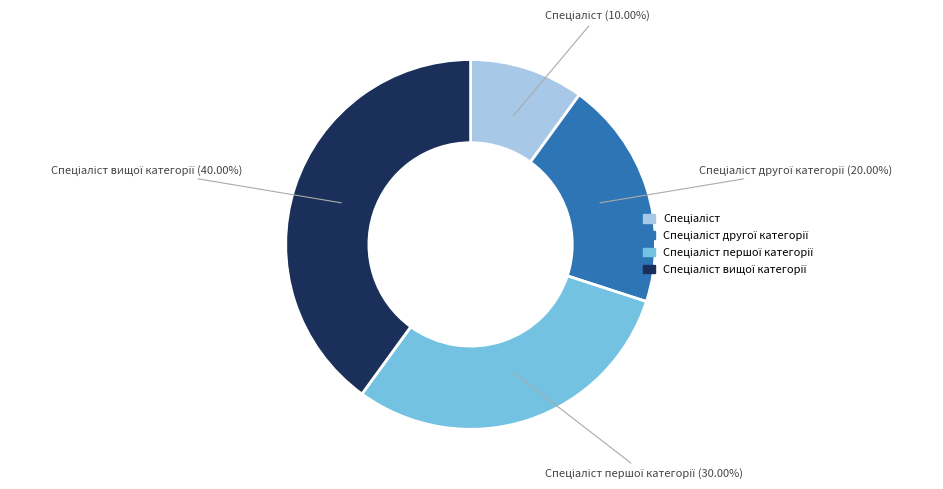

Does any single category account for the majority?

No